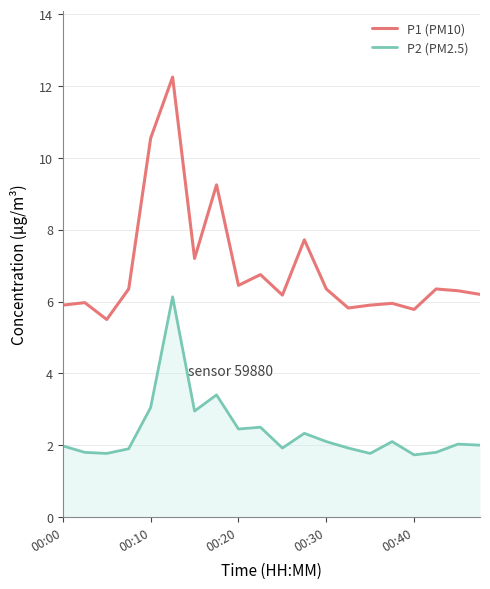

Which series has the widest spread of values?

P1 (PM10)